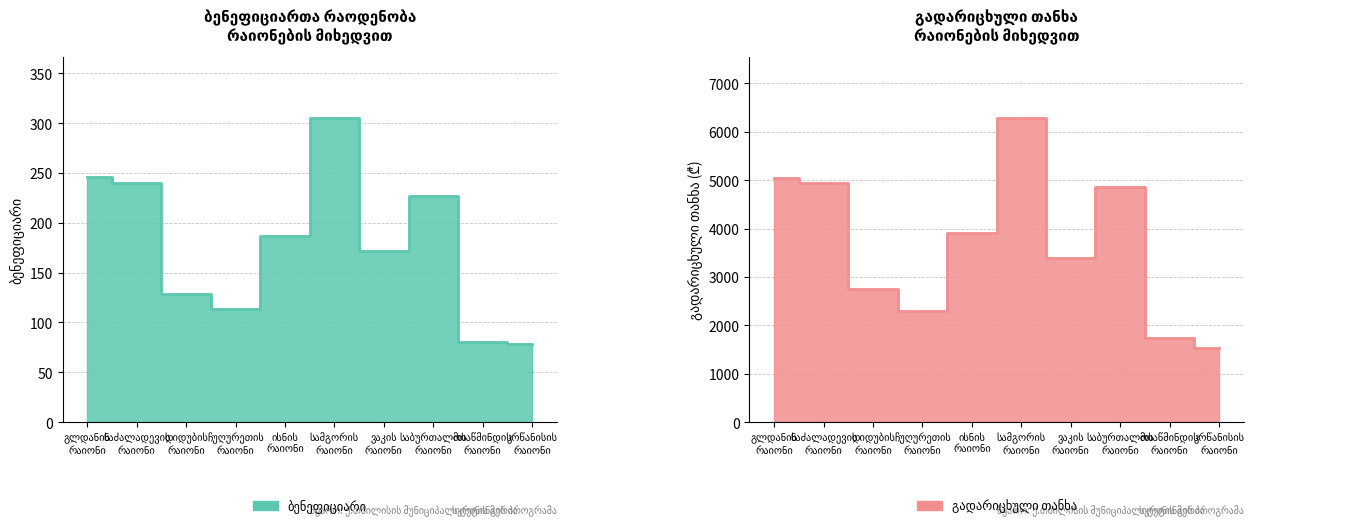

What is the smallest value displayed?

78